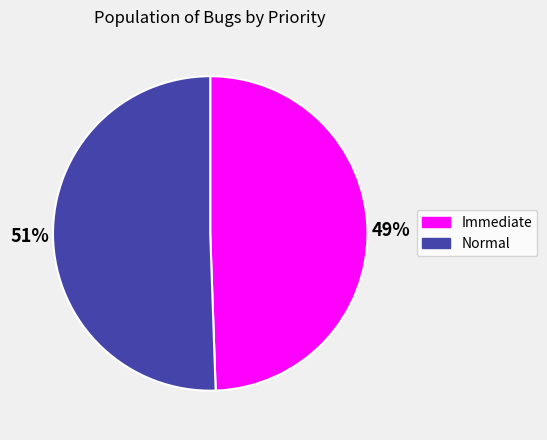

To the nearest percent, what is the combined percentage of Immediate and Normal?

100%